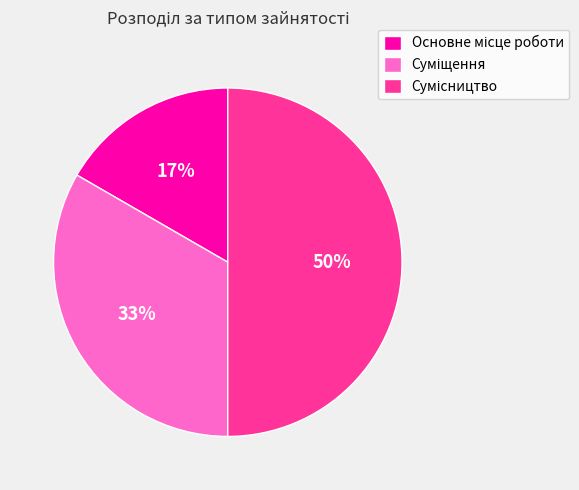

To the nearest percent, what is the difference between the largest and smallest slice percentages?

33%